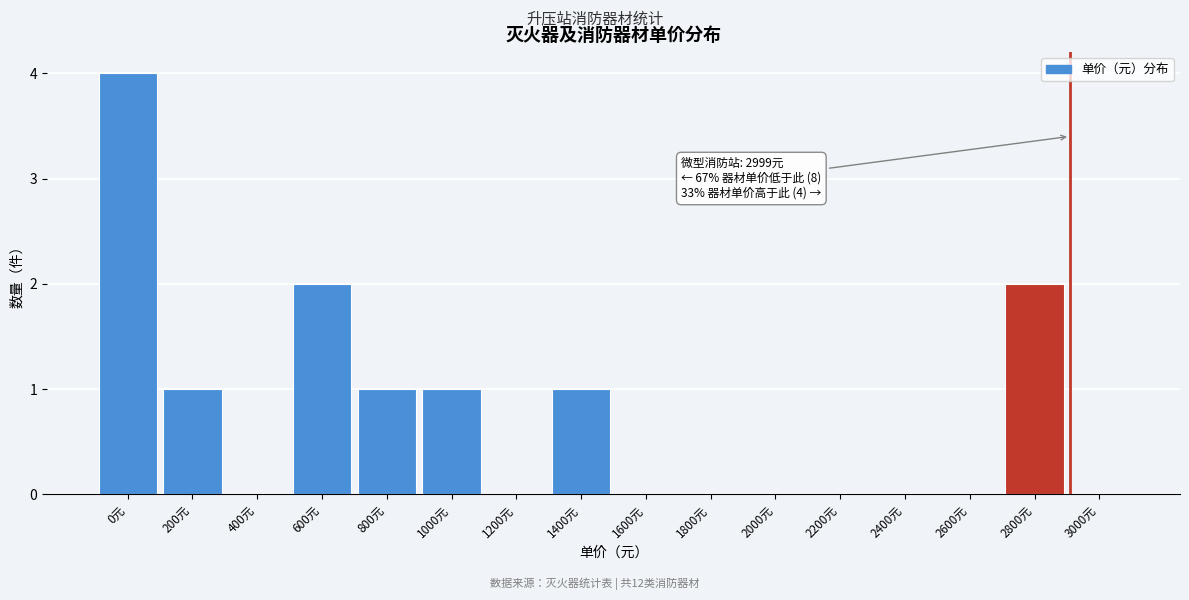

Reading right to left, transcribe all the data shown in this chart.

3000元=0	2800元=2	2600元=0	2400元=0	2200元=0	2000元=0	1800元=0	1600元=0	1400元=1	1200元=0	1000元=1	800元=1	600元=2	400元=0	200元=1	0元=4